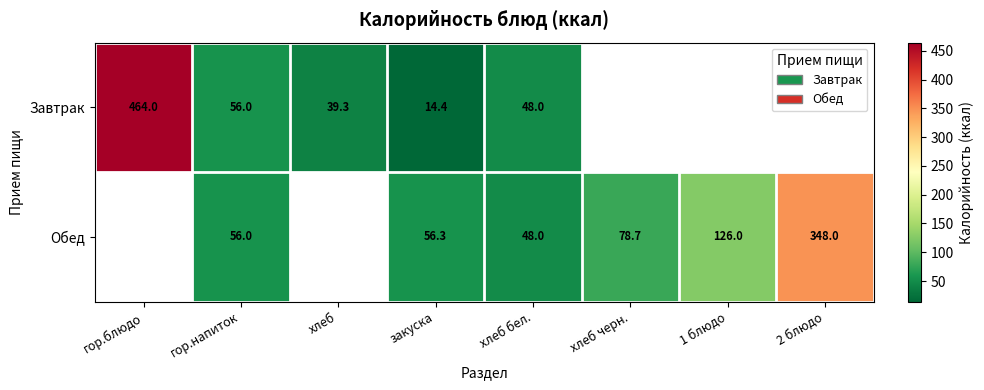

What is the total value across all series at закуска?

70.7